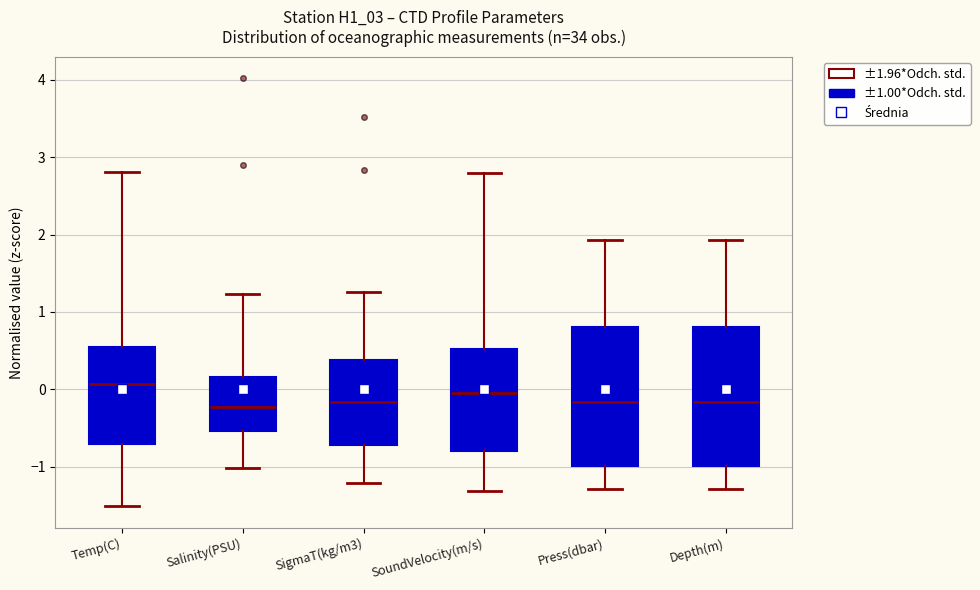

Reading left to right, read every box against the y-axis: the position of its median line, the range the box covers, and the ends of its whiskers. The values are not printed on the chart, so give them approximately, as read against the axis.

Temp(C): median 0.1, box -0.7 to 0.6, whiskers -1.5 to 2.8
Salinity(PSU): median -0.2, box -0.5 to 0.2, whiskers -1.0 to 1.2
SigmaT(kg/m3): median -0.2, box -0.7 to 0.4, whiskers -1.2 to 1.3
SoundVelocity(m/s): median -0.1, box -0.8 to 0.5, whiskers -1.3 to 2.8
Press(dbar): median -0.2, box -1.0 to 0.8, whiskers -1.3 to 1.9
Depth(m): median -0.2, box -1.0 to 0.8, whiskers -1.3 to 1.9